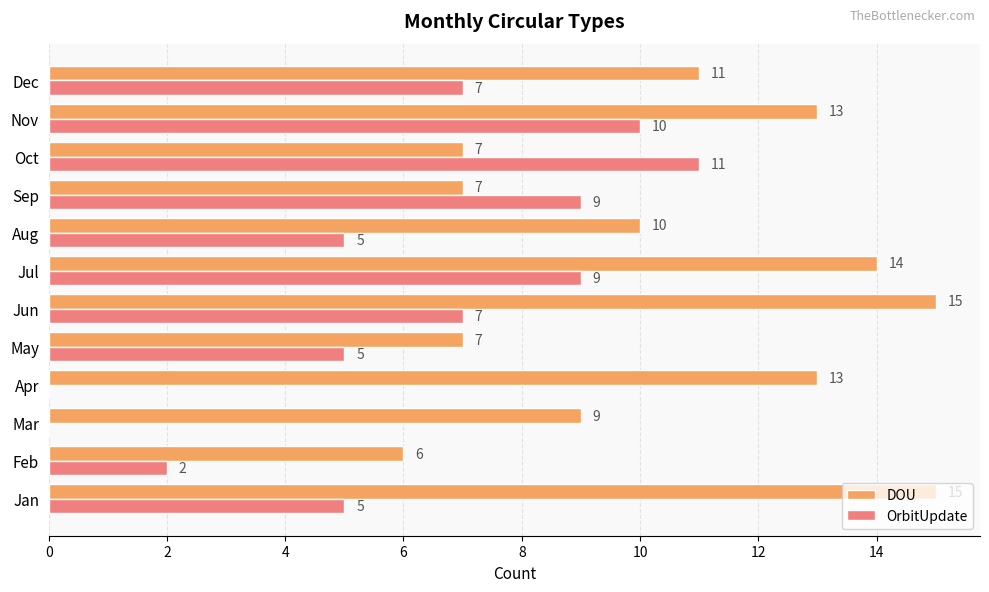

At which label does OrbitUpdate reach its peak?

Oct